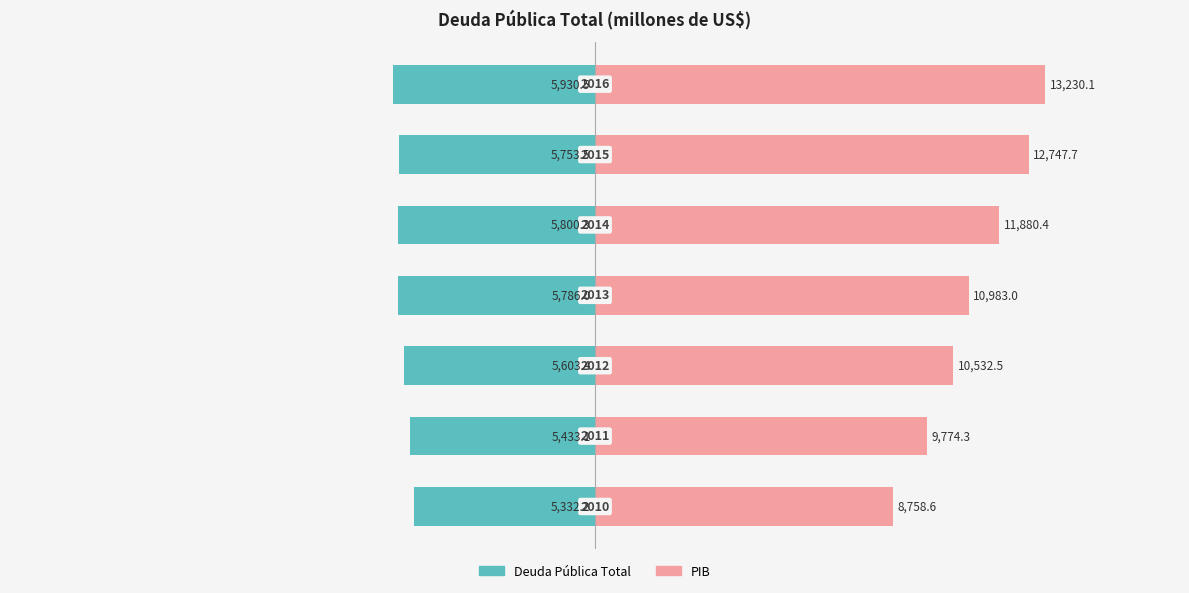

List the series in order of their overall mean, highest first.

PIB, Deuda Pública Total